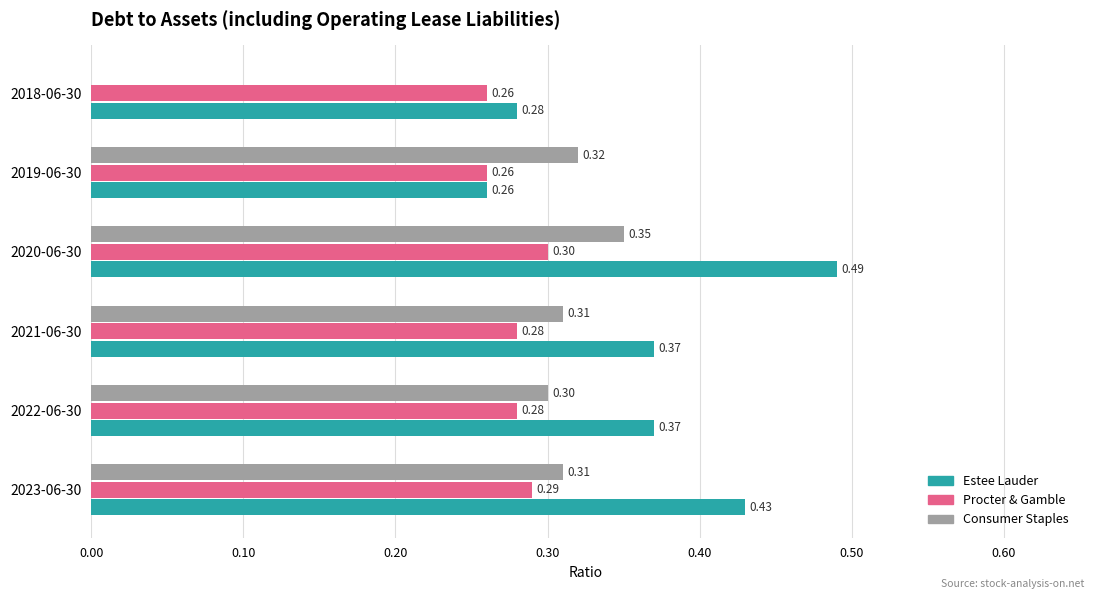

What is the total value across all series at 2019-06-30?

0.8